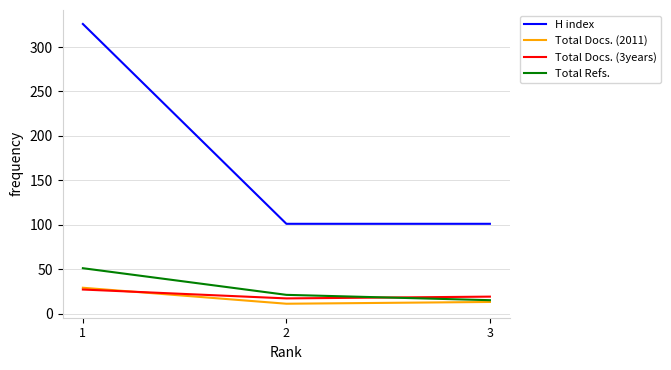

True or false: H index has a value of 101 at 2.

True